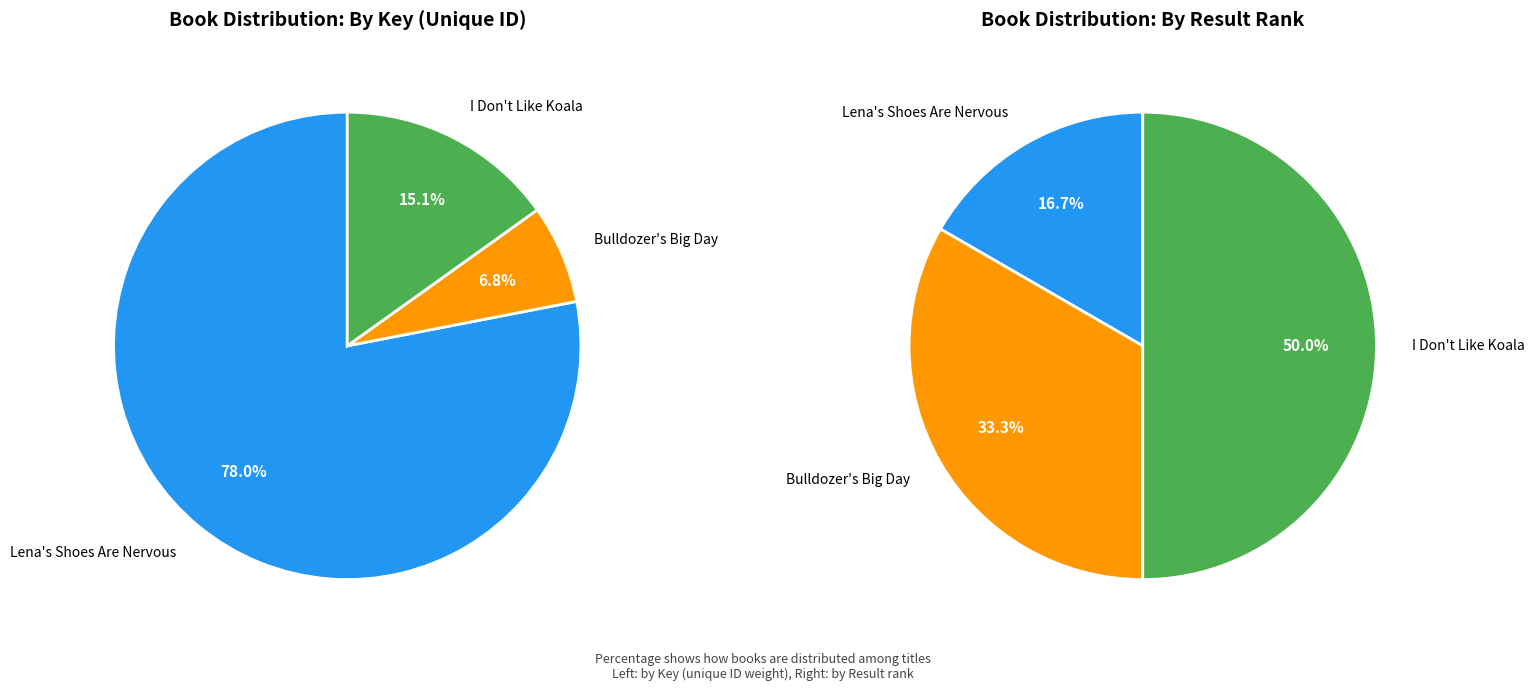

To the nearest percent, what is the average slice percentage?

33%